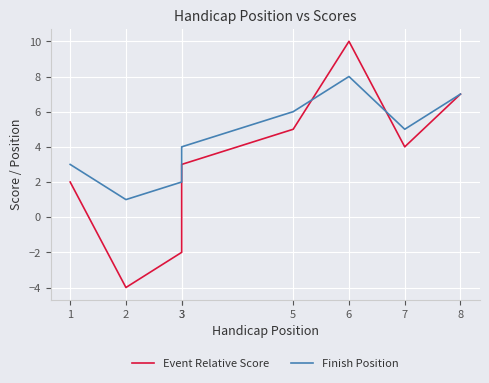

Rank the series by their maximum value, from highest to lowest.

Event Relative Score, Finish Position